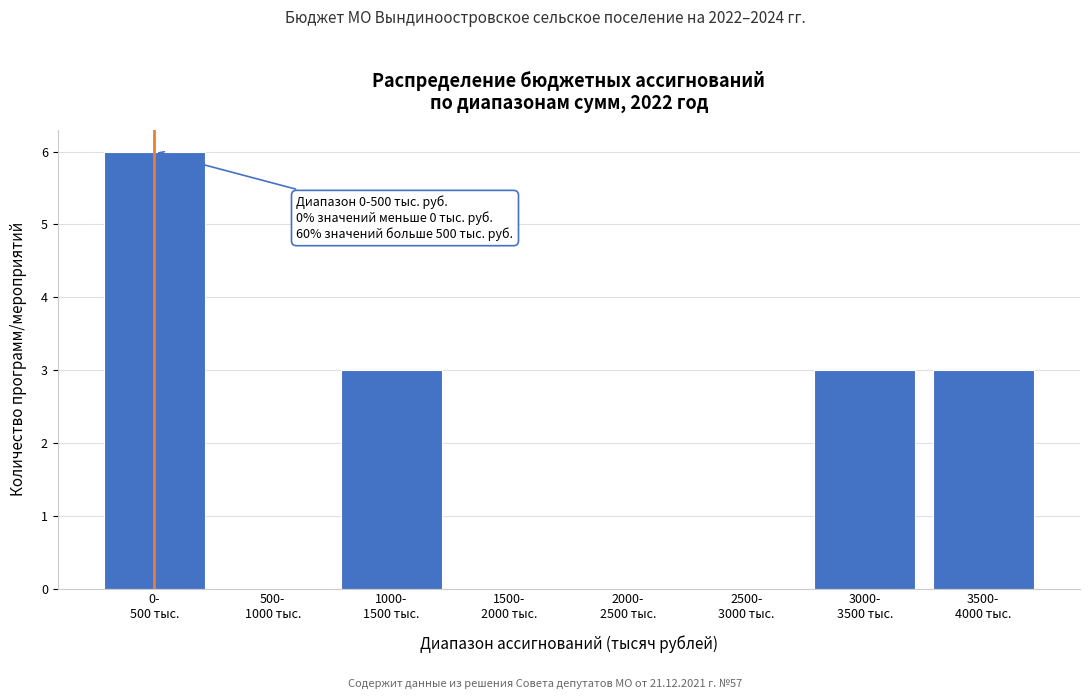

What is the sum of all values?

15